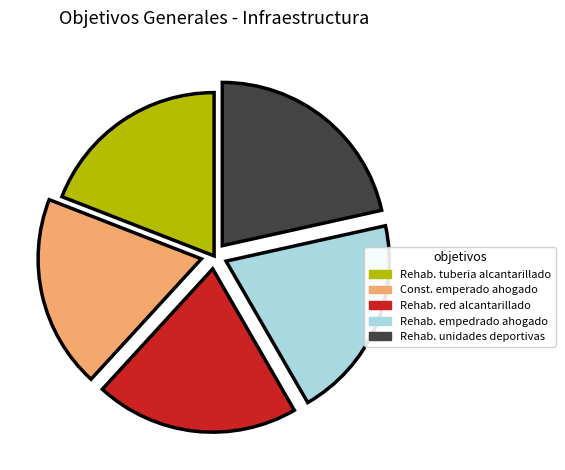

Between Const. emperado ahogado and Rehab. unidades deportivas, which is larger?

Rehab. unidades deportivas